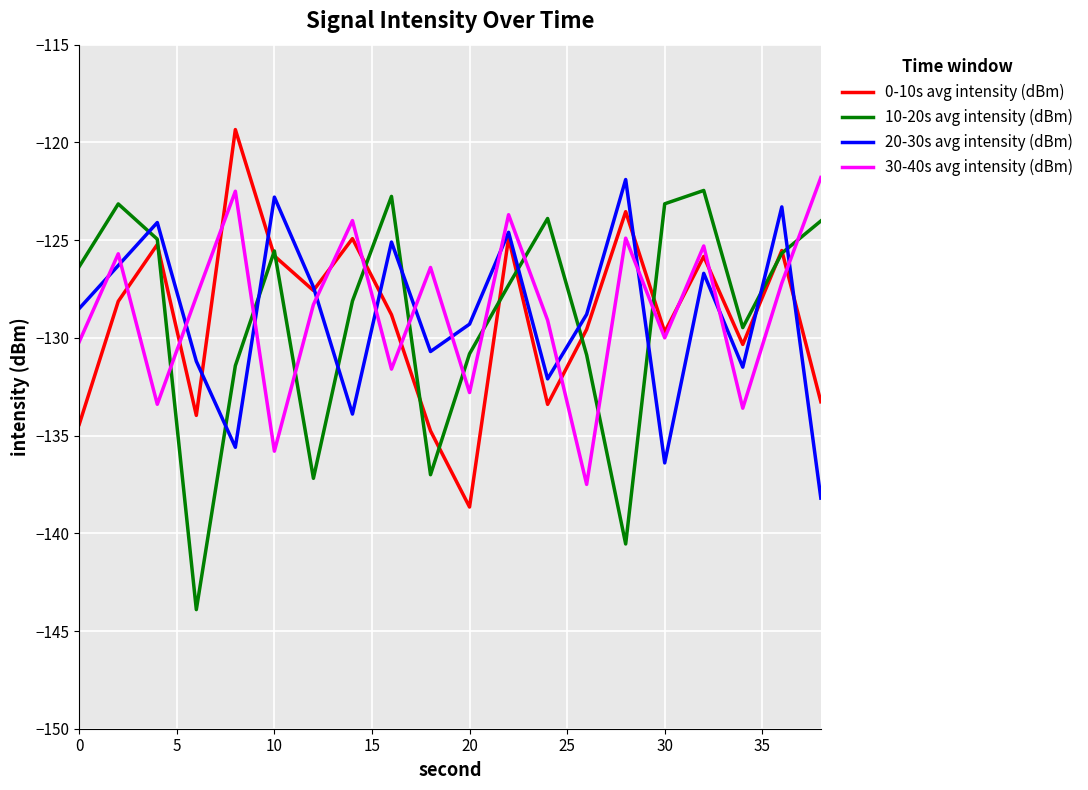

True or false: 30-40s avg intensity (dBm) and 20-30s avg intensity (dBm) intersect in this chart.

True